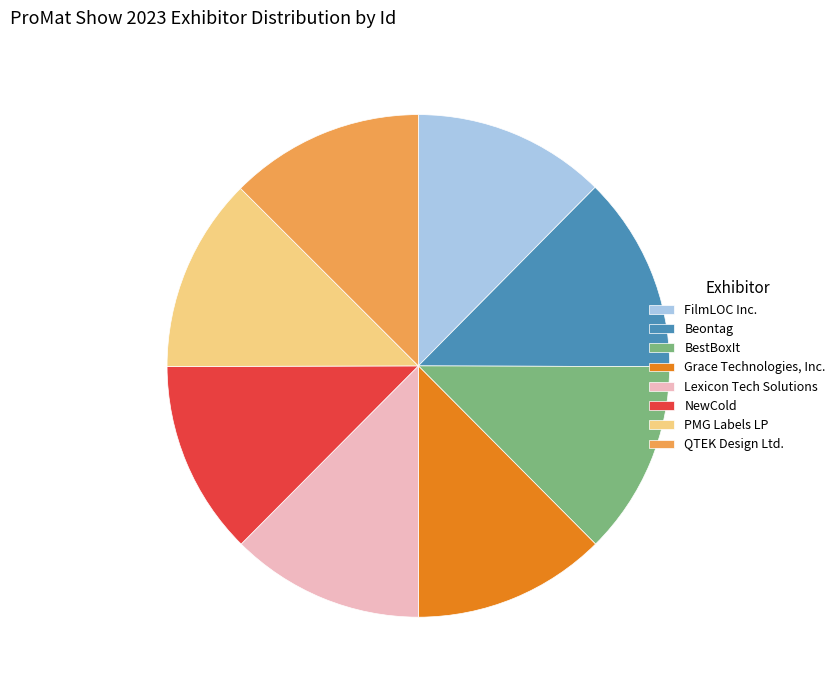

Approximately how many times larger is the value at NewCold compared to Grace Technologies, Inc.?

1.0